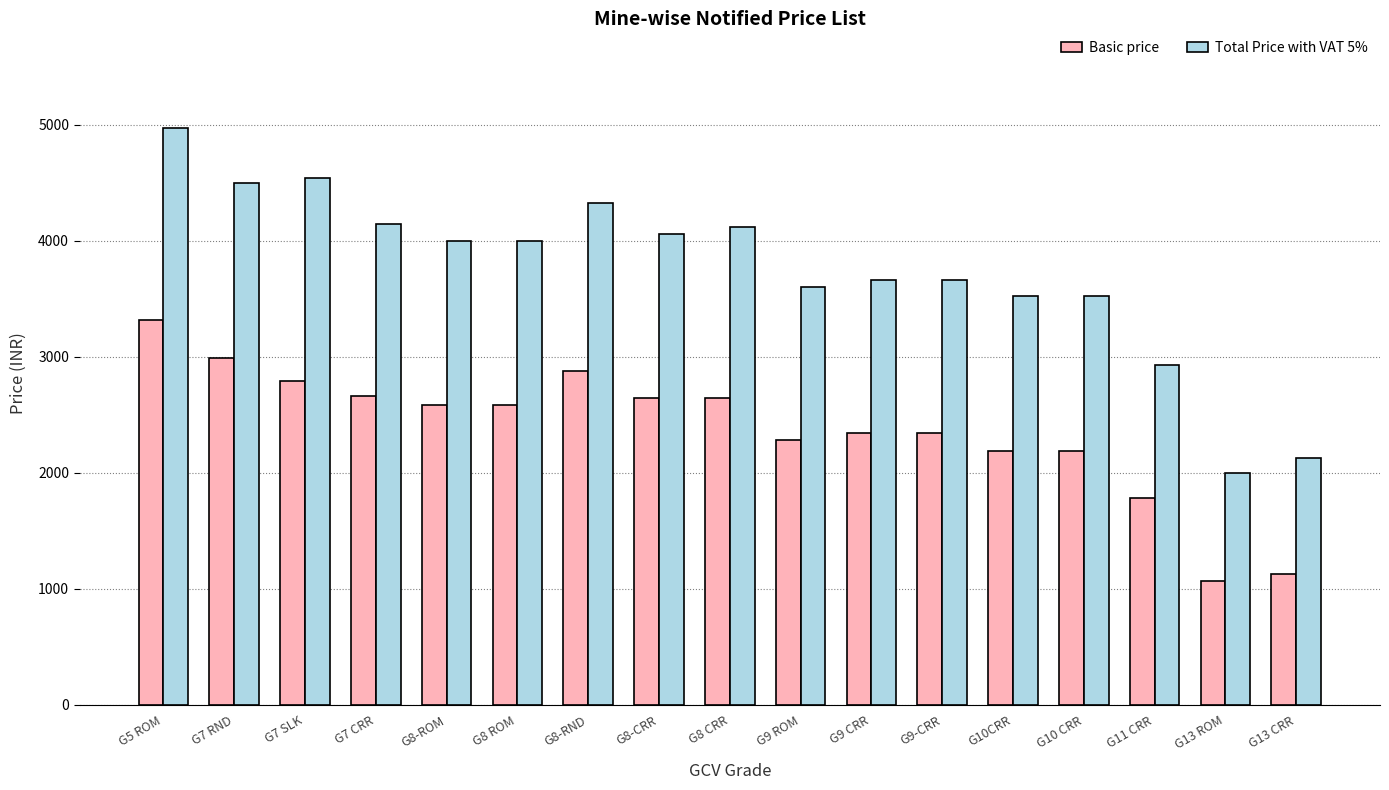

At G13 CRR, list the series in order from smallest to largest.

Basic price, Total Price with VAT 5%